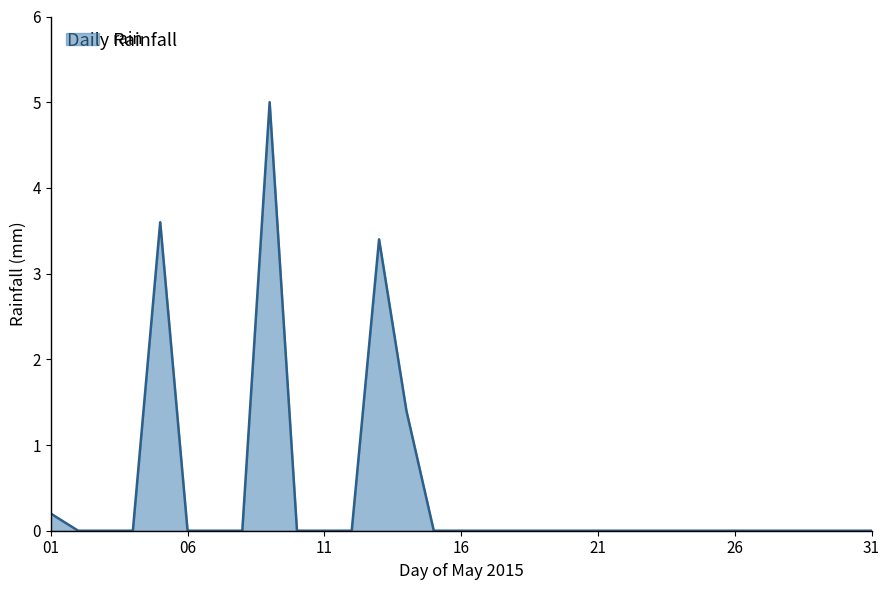

What is the greatest value displayed?

5.0